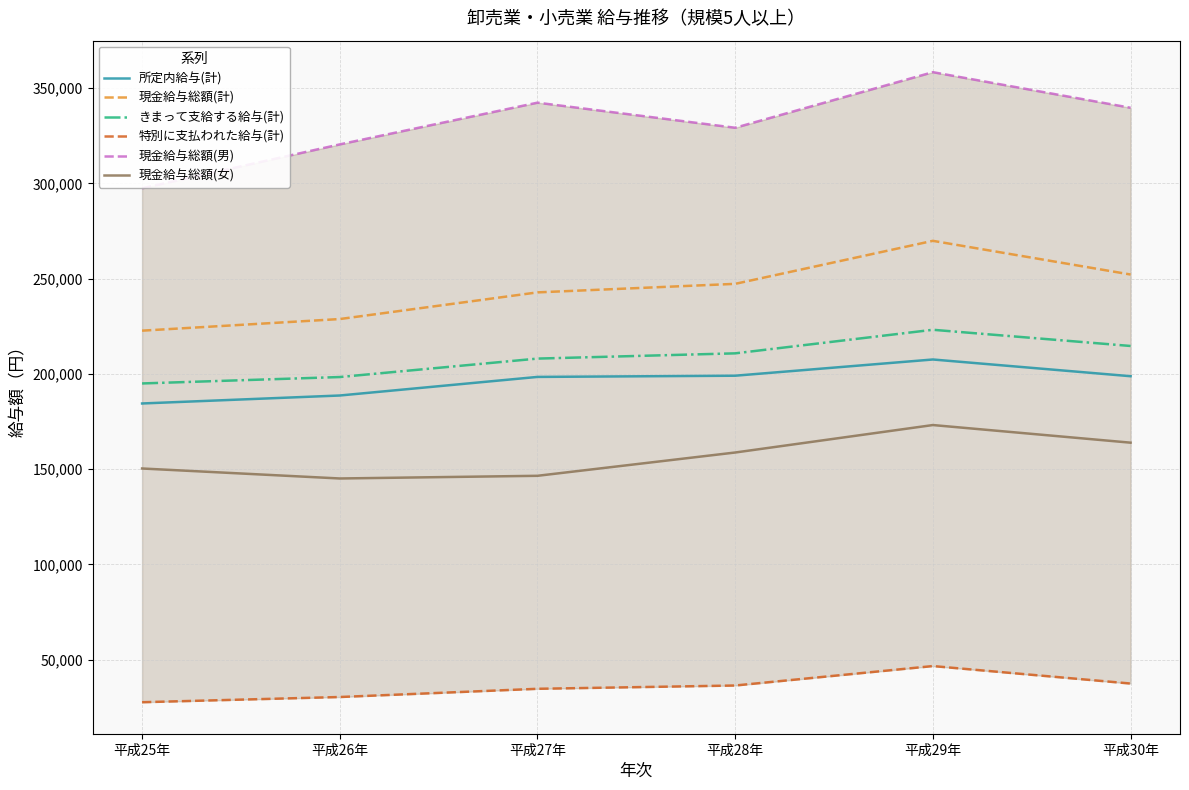

True or false: きまって支給する給与(計) and 所定内給与(計) cross at least once.

False